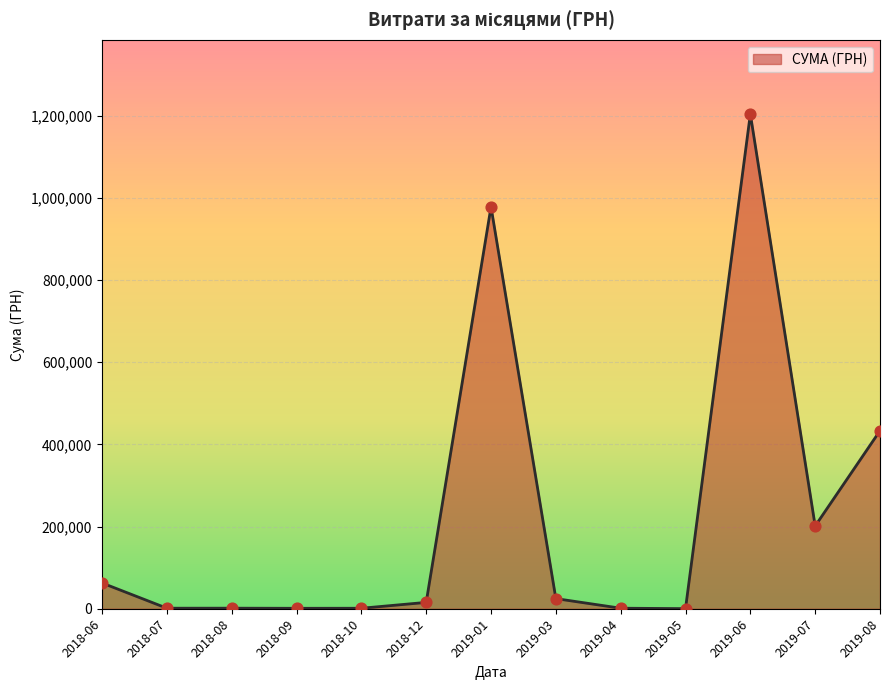

Where is the data nearest to the value 602244?

2019-08